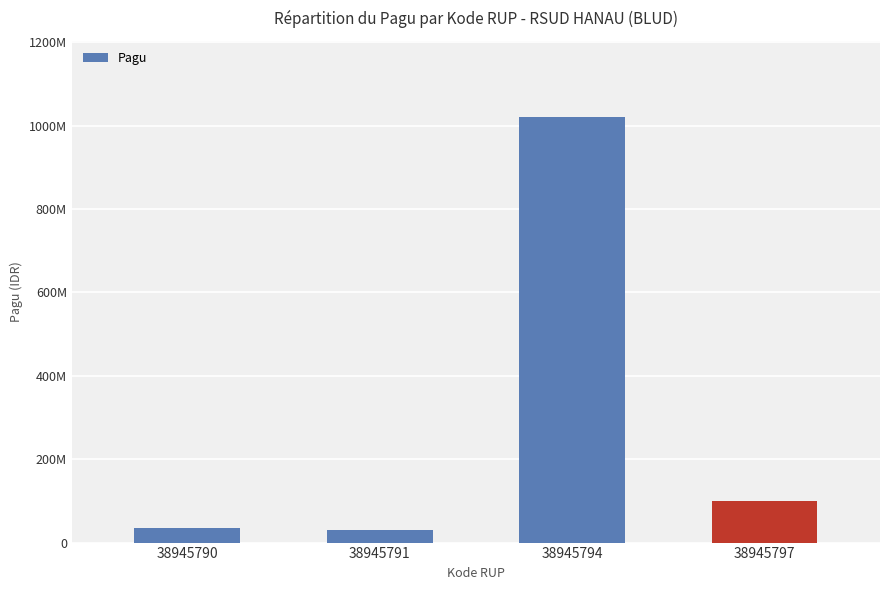

Approximately how many times larger is the value at 38945797 compared to 38945790?

2.8